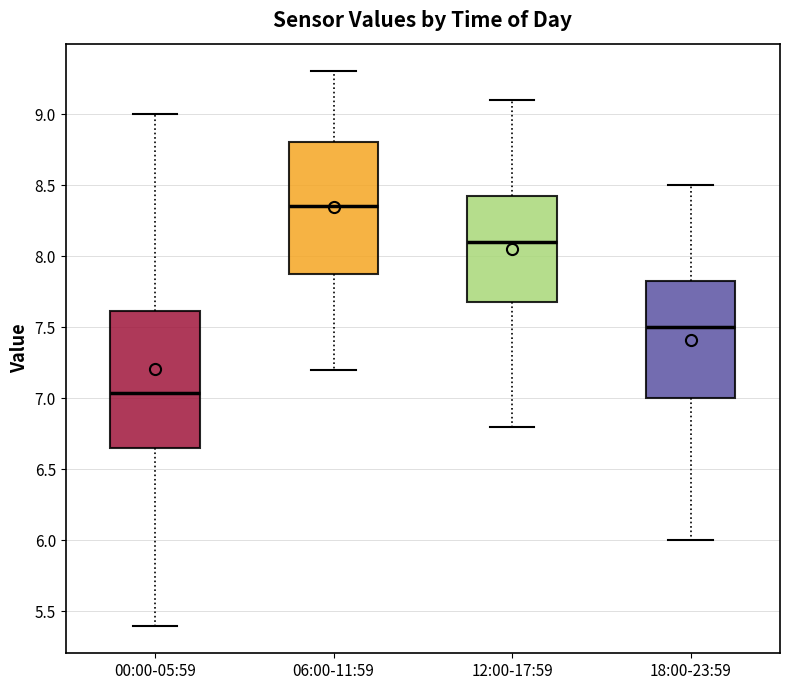

Which box has the lowest median line?

00:00-05:59